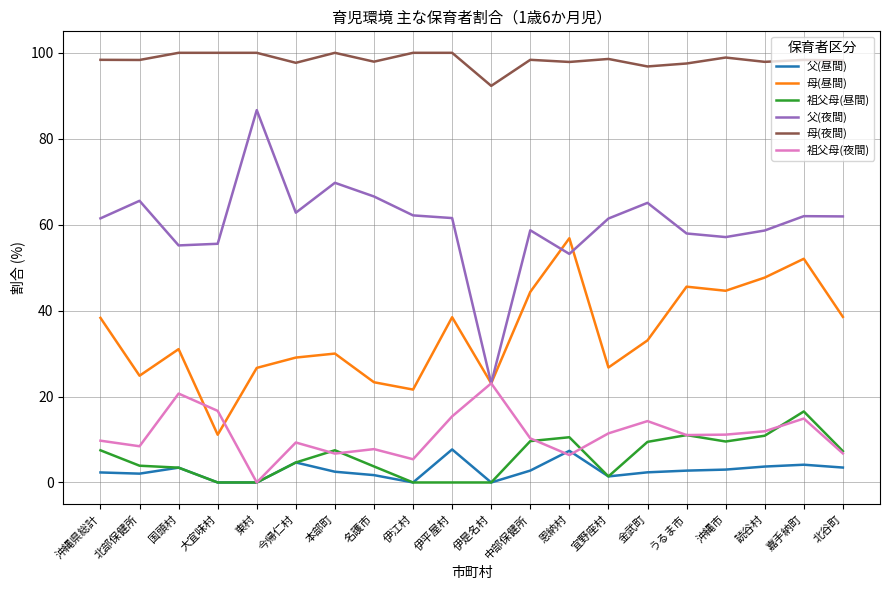

Where does the 母(昼間) series first go above 33?

沖縄県総計